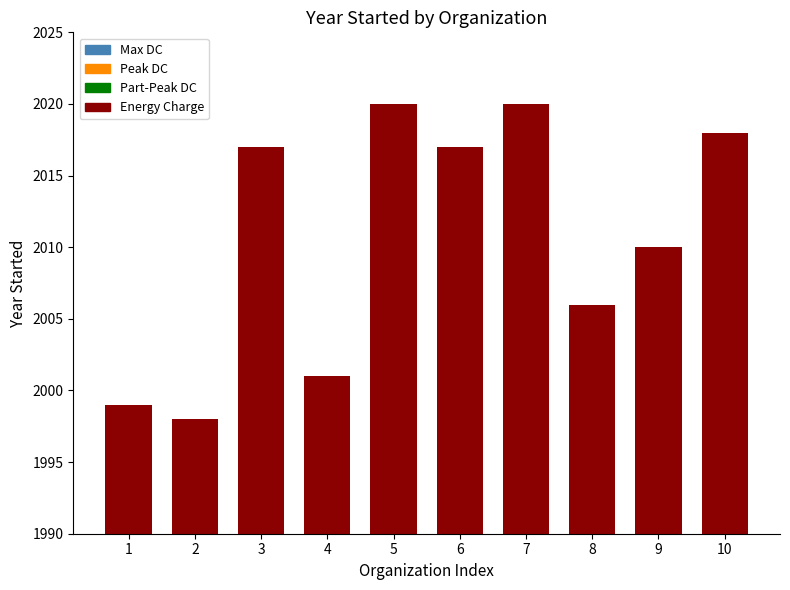

At which label is the value closest to 2009?

9